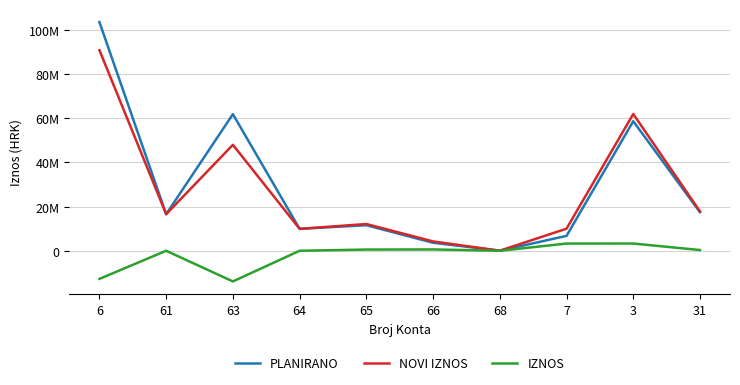

List the series in order of their peak value, lowest first.

IZNOS, NOVI IZNOS, PLANIRANO